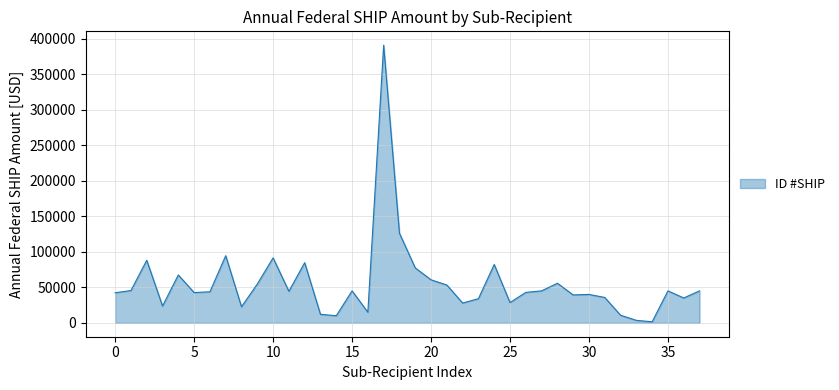

What is the maximum value shown in the chart?

390760.0